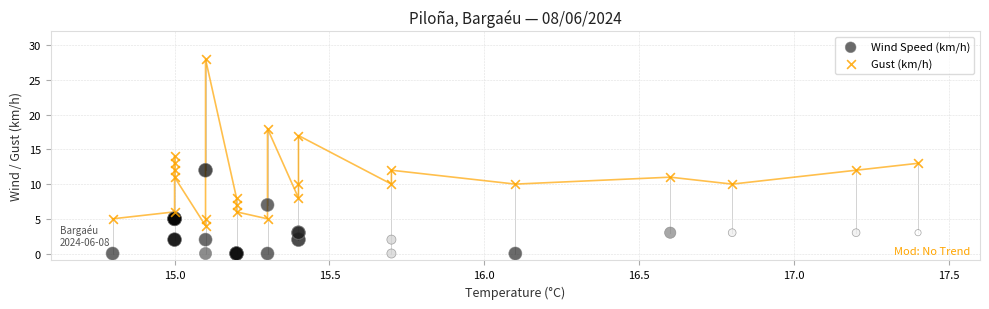

Which series has the widest spread of Y values?

Gust (km/h)